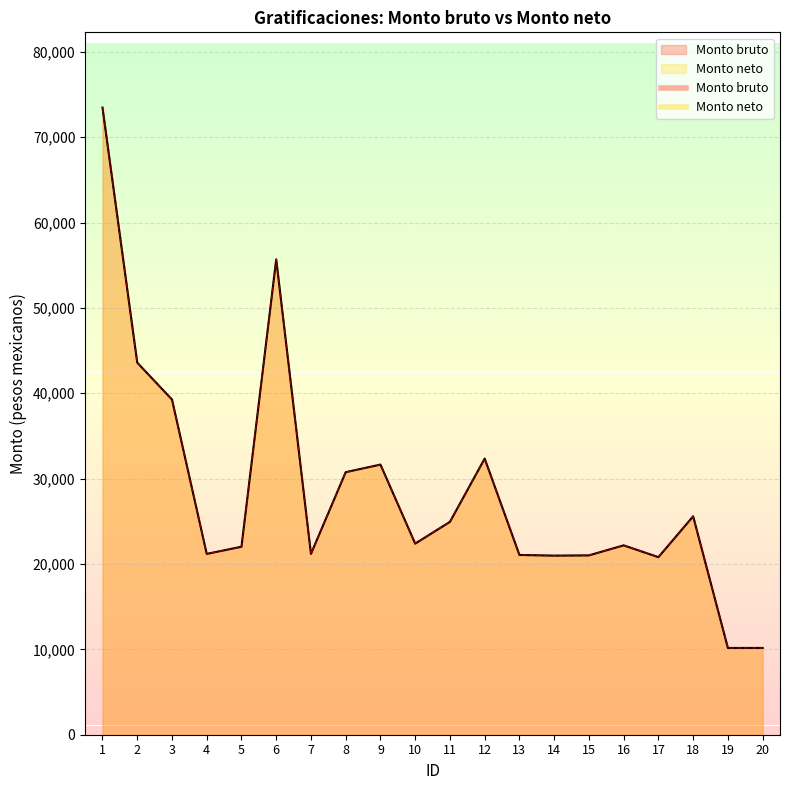

What is the greatest value displayed?

73463.8